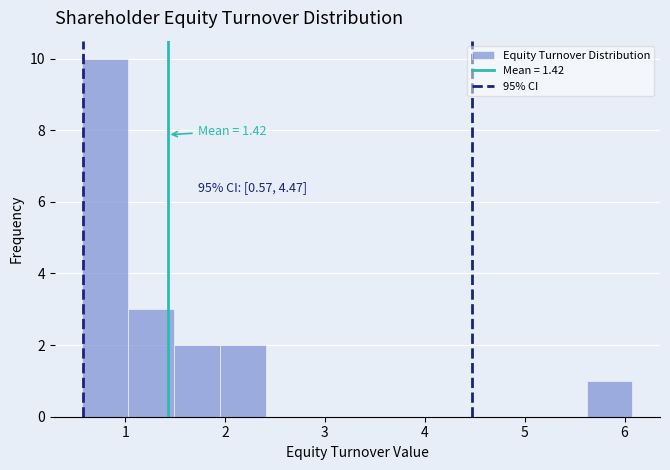

Which range on the x-axis has the tallest bar?

0.6 to 1.0